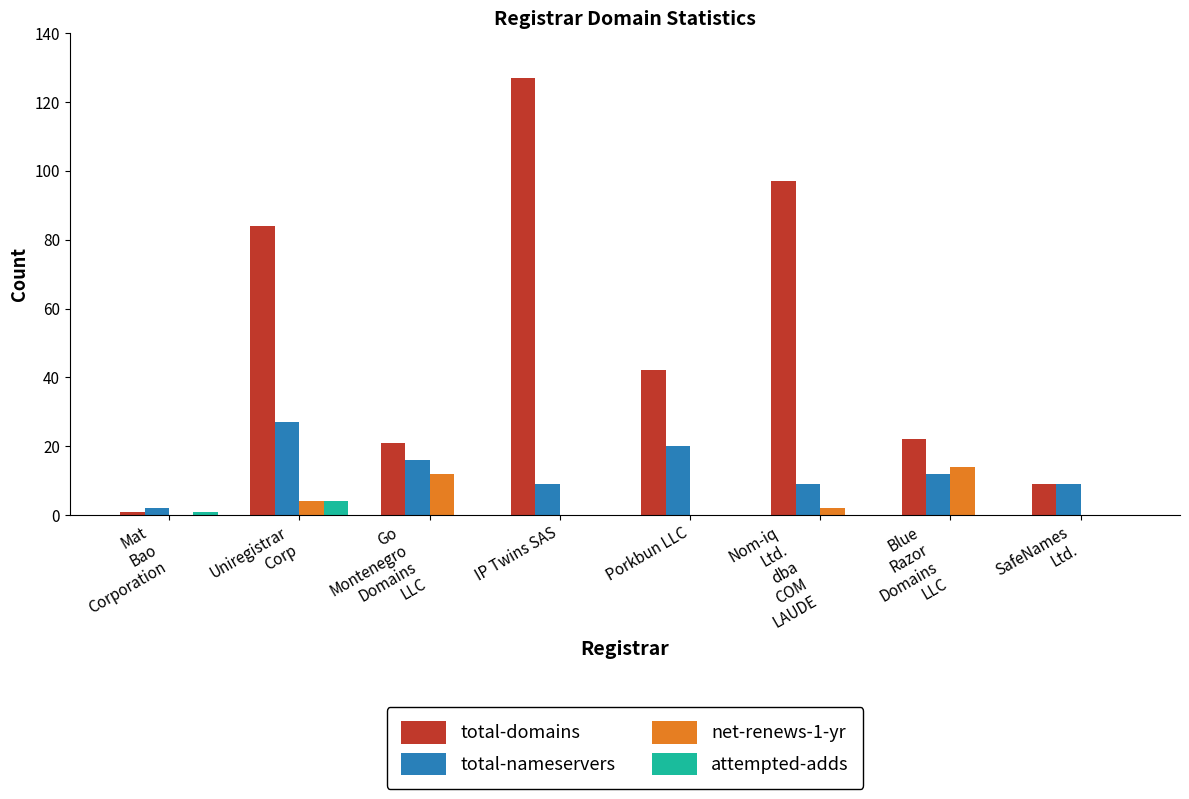

What is the sum of all total-nameservers values?

104